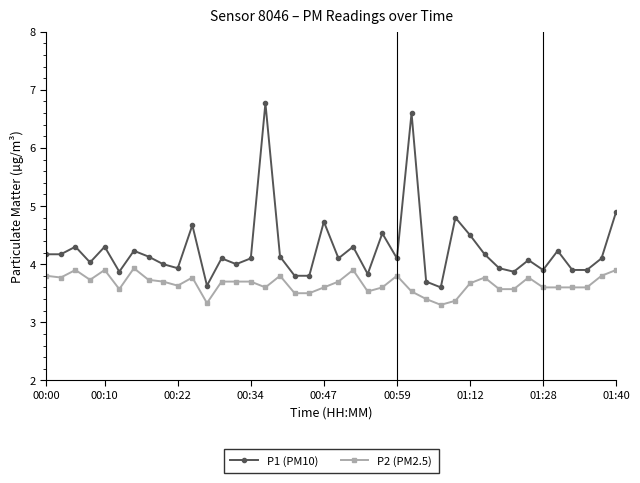

What is the average value of the P1 (PM10) series?

4.2